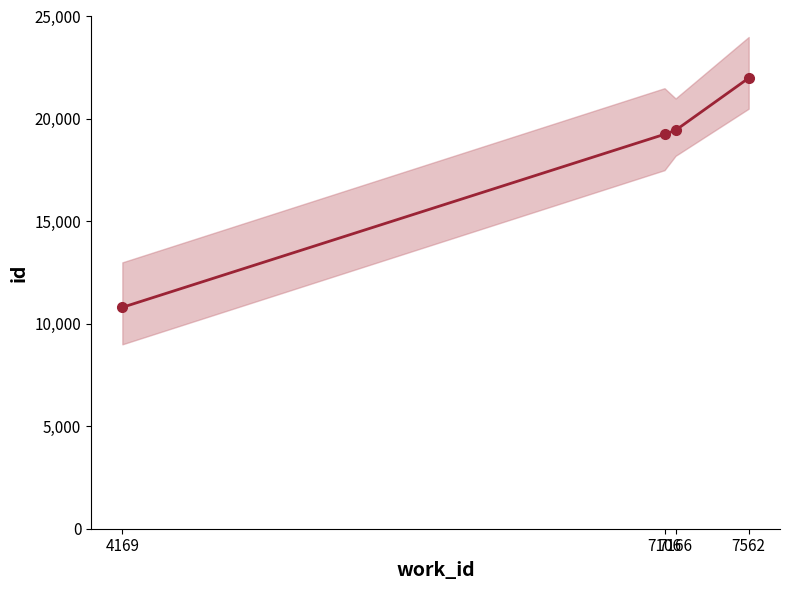

Reading left to right, transcribe all the data shown in this chart.

10805	19250	19447	21995